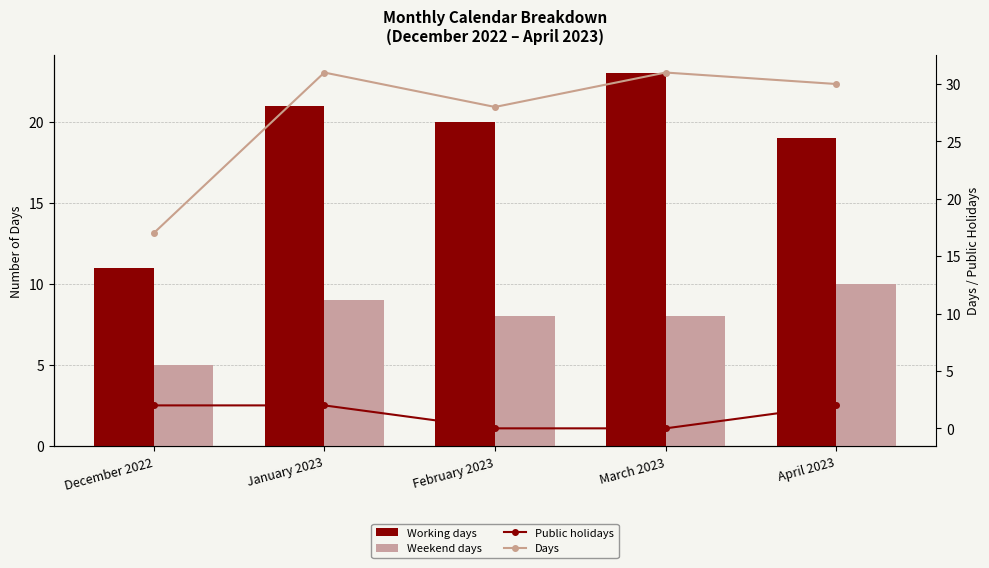

Which category has the highest value across all series?

January 2023